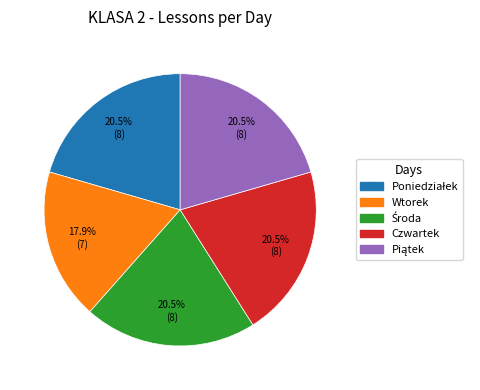

Count the number of slices in the pie.

5